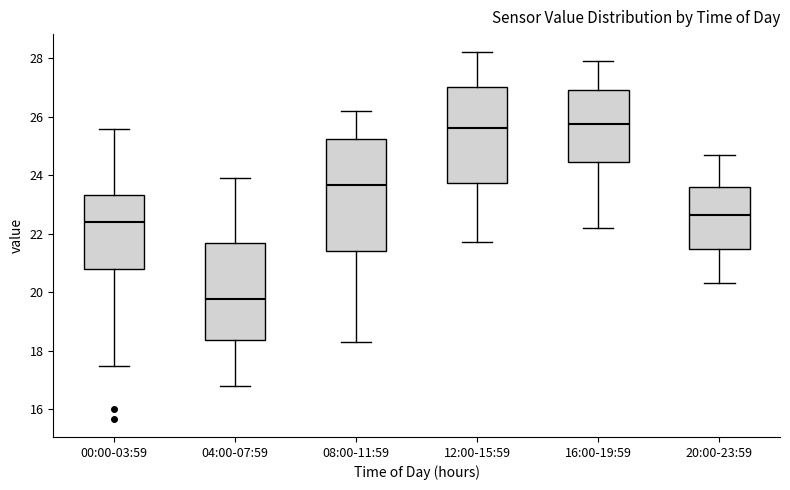

Reading left to right, transcribe this box plot: for each box, give where its median line is, the range the box spans, and where its two whiskers end, as read against the y-axis. The values are not printed on the chart, so give them approximately, as read against the axis.

00:00-03:59: median 22.4, box 20.8 to 23.4, whiskers 17.4 to 25.6
04:00-07:59: median 19.8, box 18.4 to 21.6, whiskers 16.8 to 24.0
08:00-11:59: median 23.6, box 21.4 to 25.2, whiskers 18.4 to 26.2
12:00-15:59: median 25.6, box 23.8 to 27.0, whiskers 21.8 to 28.2
16:00-19:59: median 25.8, box 24.4 to 27.0, whiskers 22.2 to 28.0
20:00-23:59: median 22.6, box 21.4 to 23.6, whiskers 20.4 to 24.8